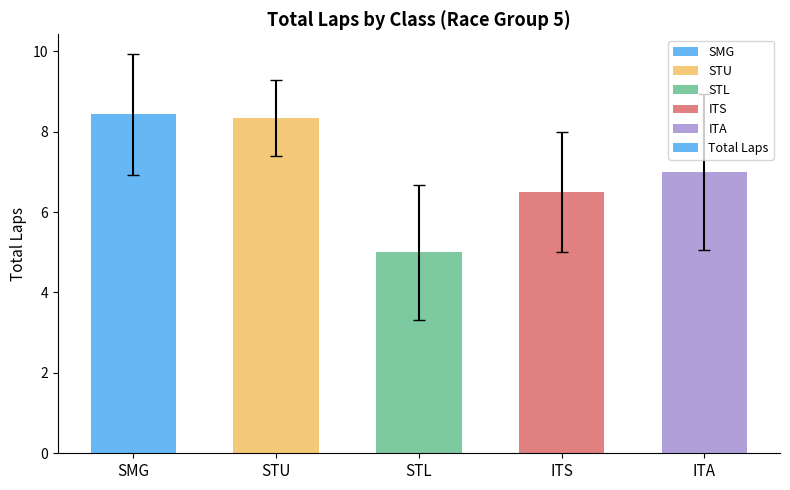

What is the greatest value displayed?

8.4